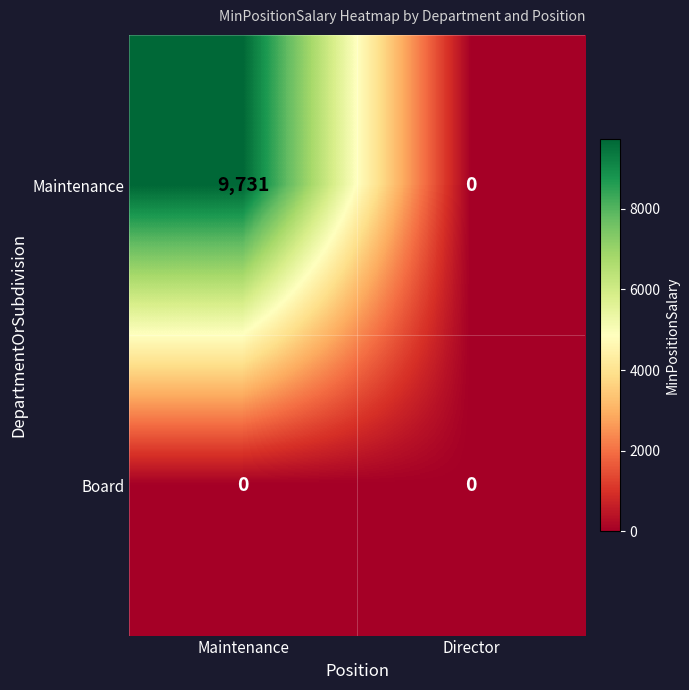

Which series has the largest range (max minus min)?

Maintenance